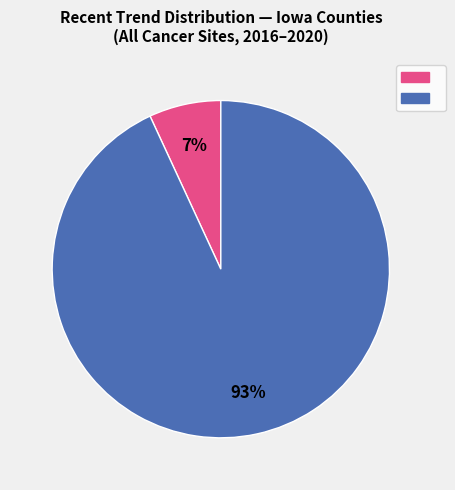

To the nearest percent, what is the average slice percentage?

50%